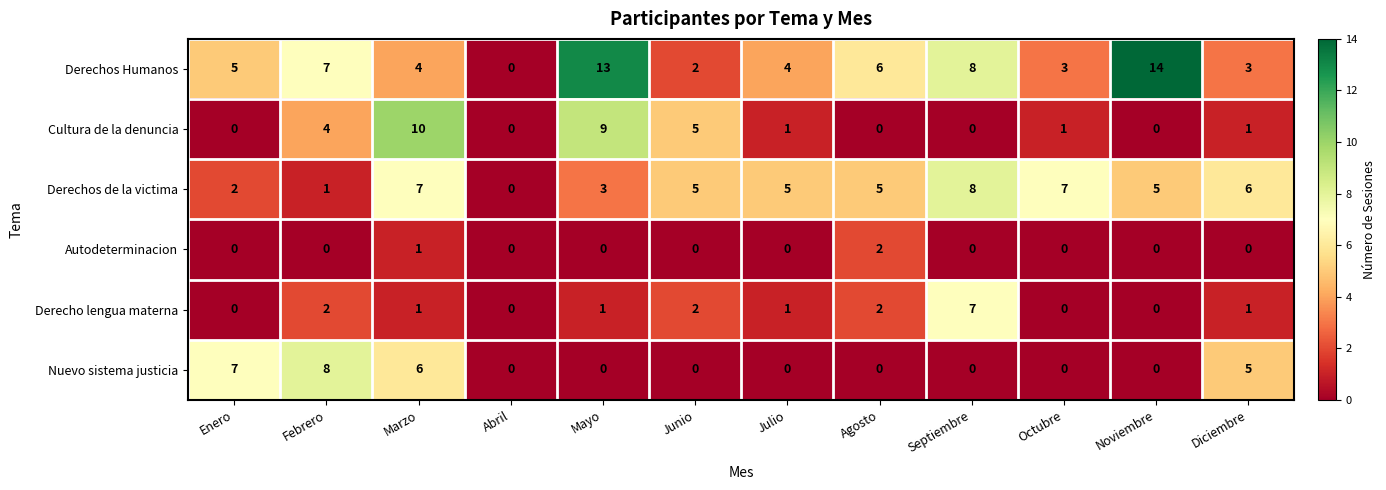

The value of Derechos de la victima at Junio is 8. True or false?

False